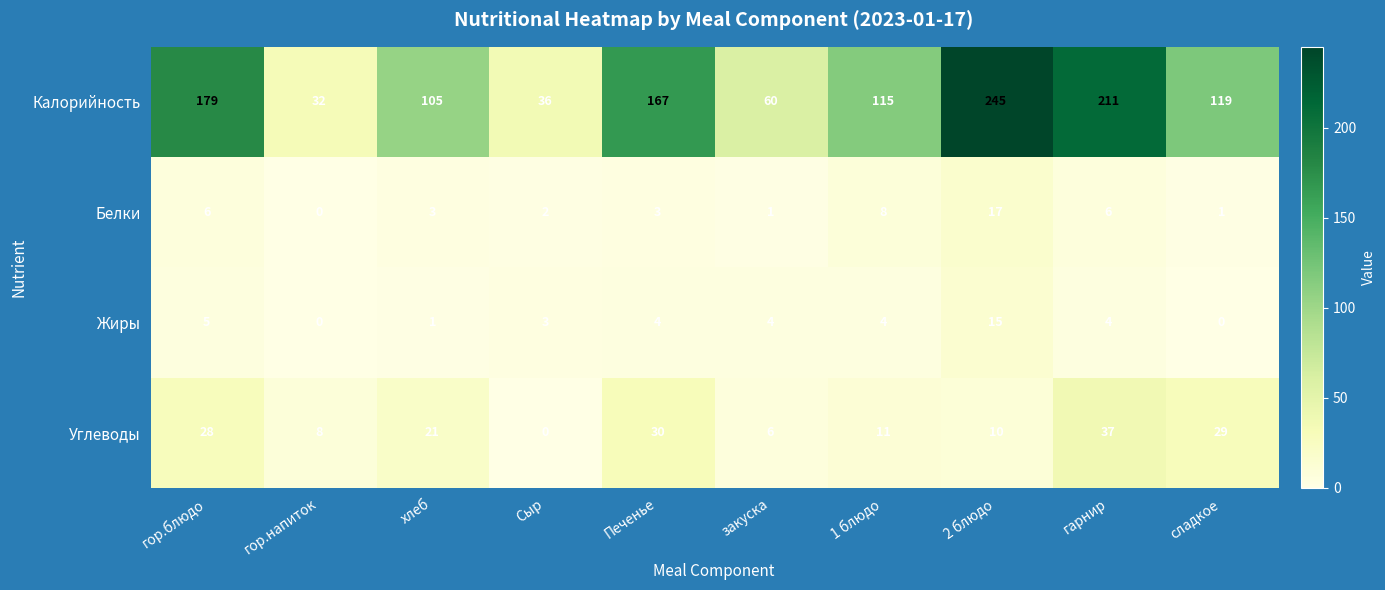

The Жиры series shows 5 at гор.блюдо. True or false?

True